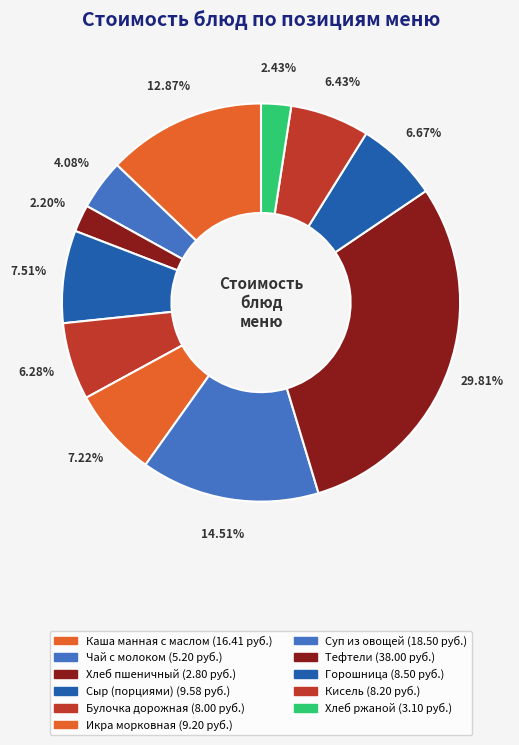

To the nearest percent, what is the combined percentage of Горошница and Икра морковная?

14%